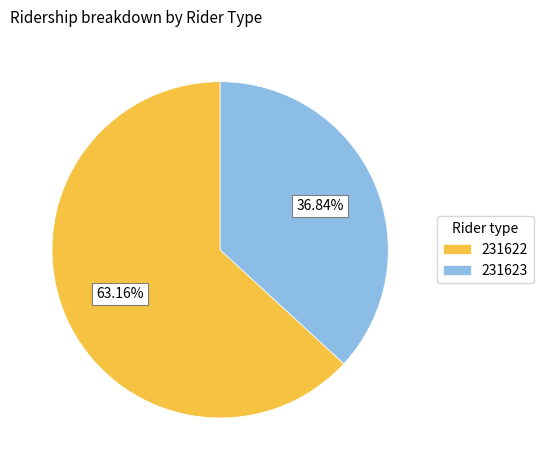

Is it true that 231623 is 37% of the pie?

True